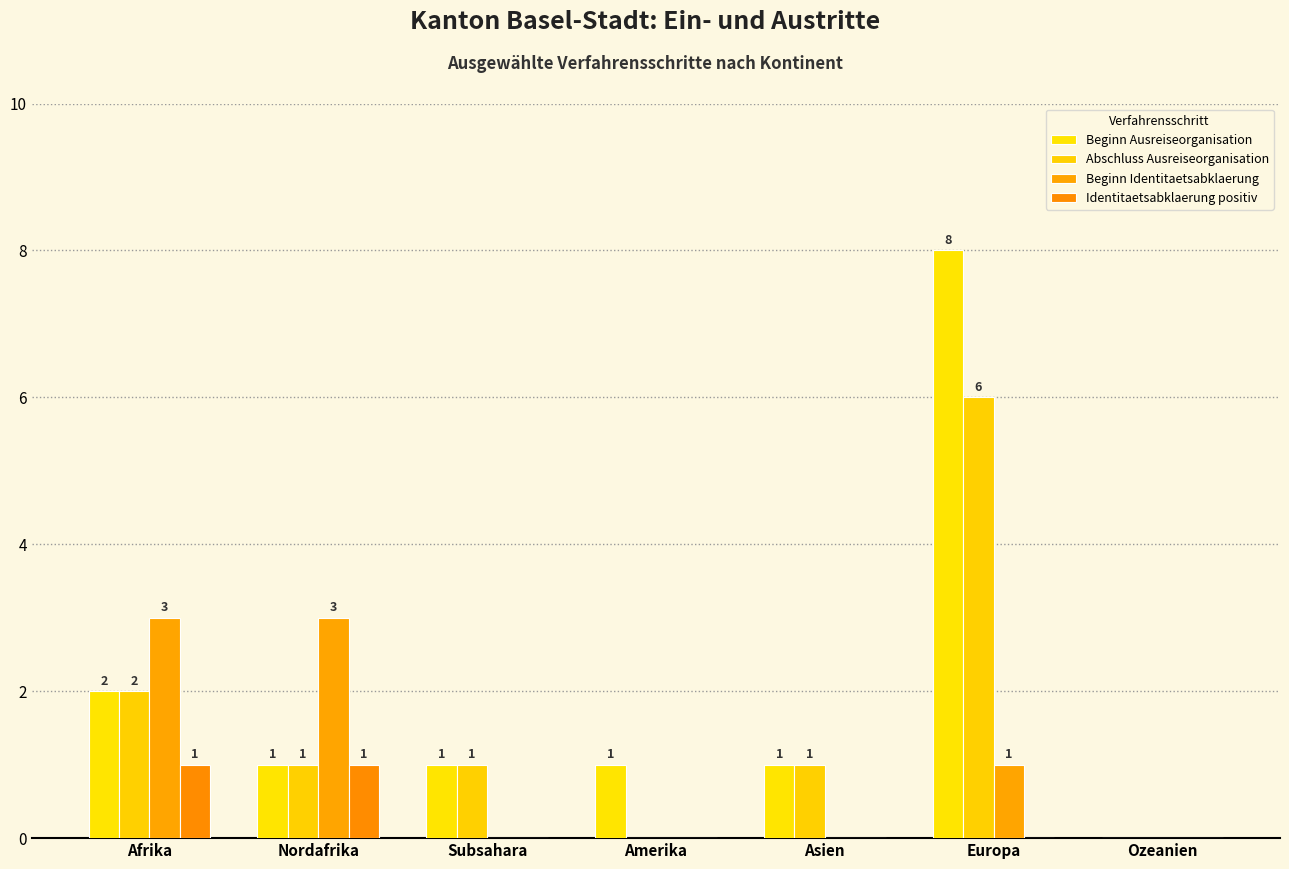

Does the chart contain stacked bars?

No